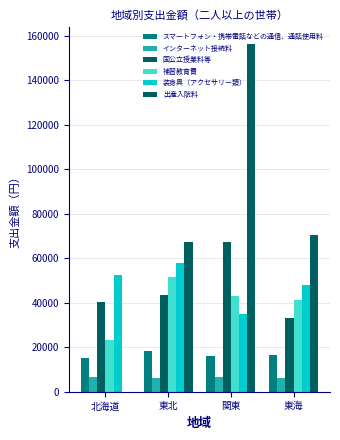

What position from the right is 関東?

2